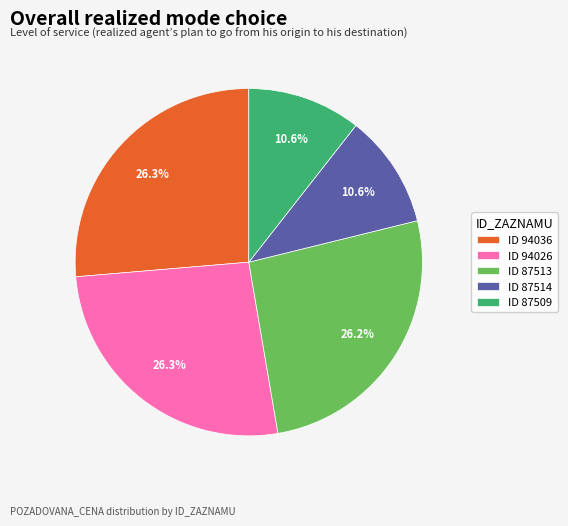

Is there any slice that represents more than half of the pie?

No